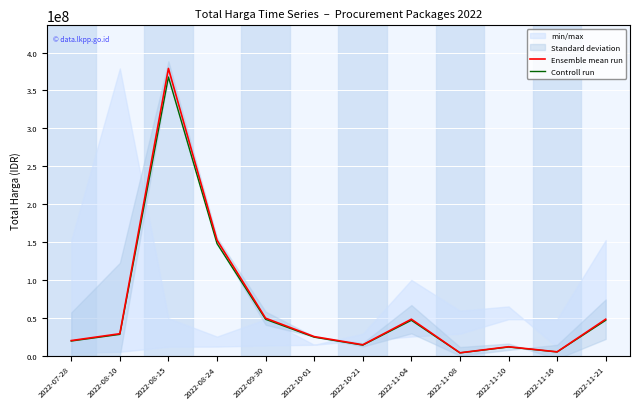

At which label is Controll run closest to 185706500?

2022-08-24